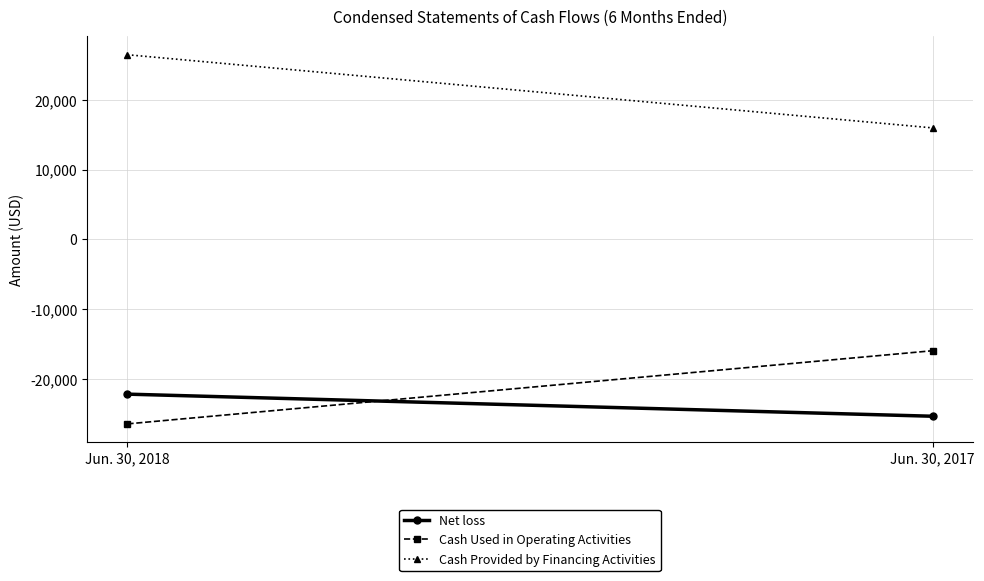

Between Jun. 30, 2017 and Jun. 30, 2018, which is larger?

Jun. 30, 2018